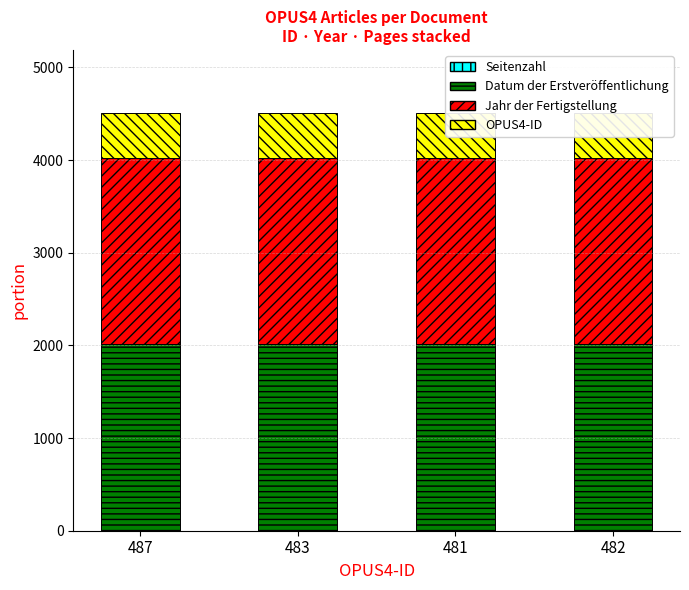

The Datum der Erstveröffentlichung series shows 2010 at 487. True or false?

True